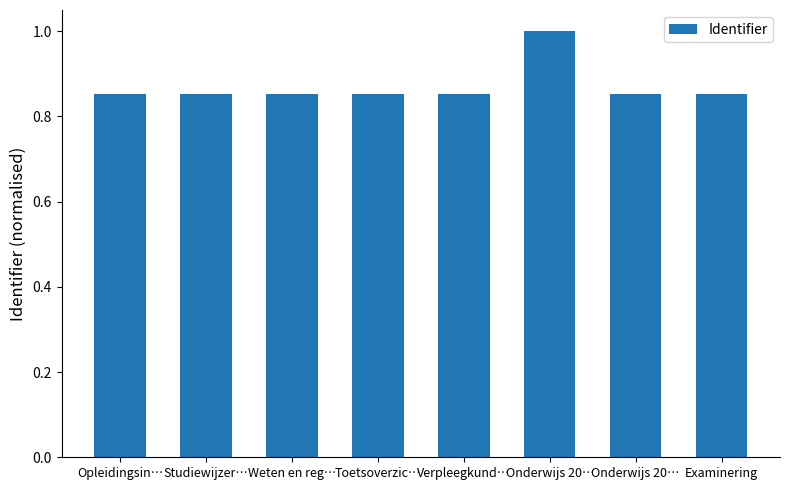

What is the label of the 1st bar from the right?

Examinering